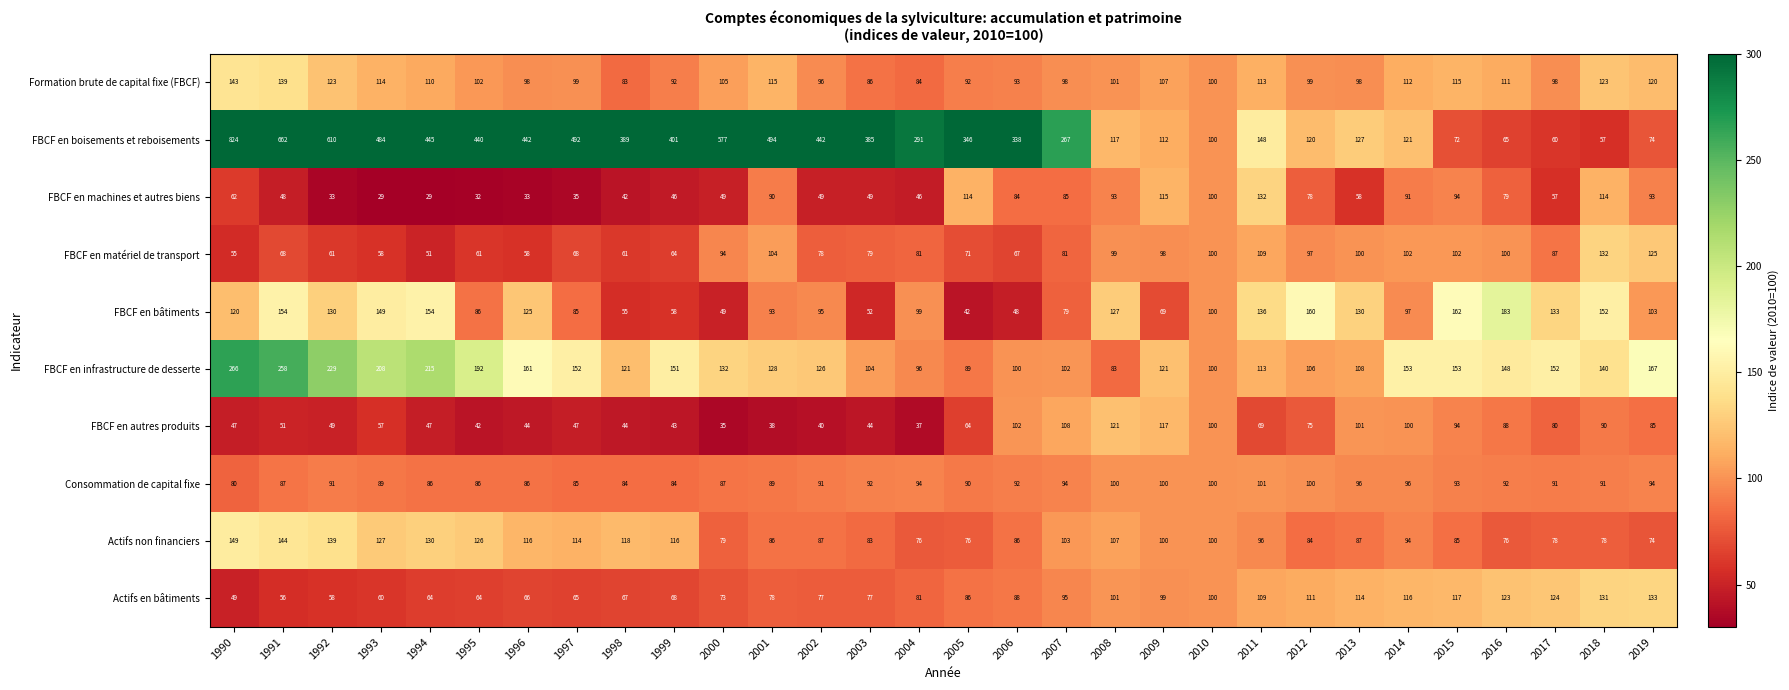

How many series are shown in this chart?

10